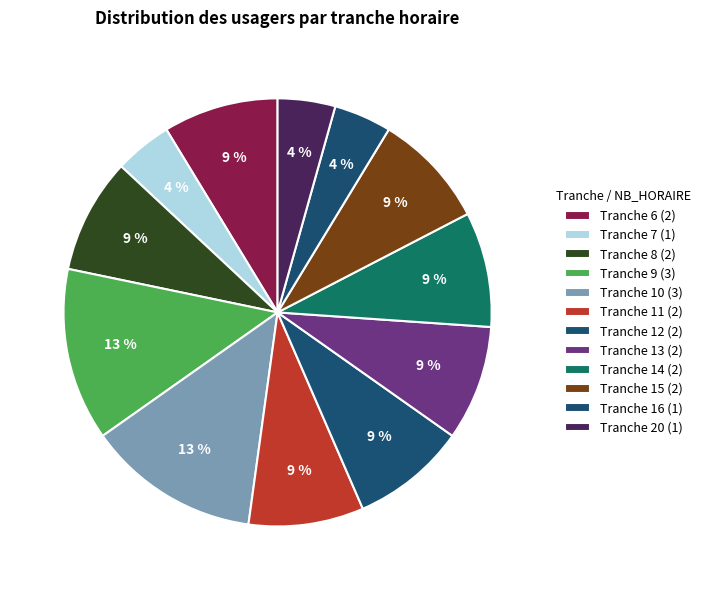

Is it true that Tranche 7 is 4% of the pie?

True